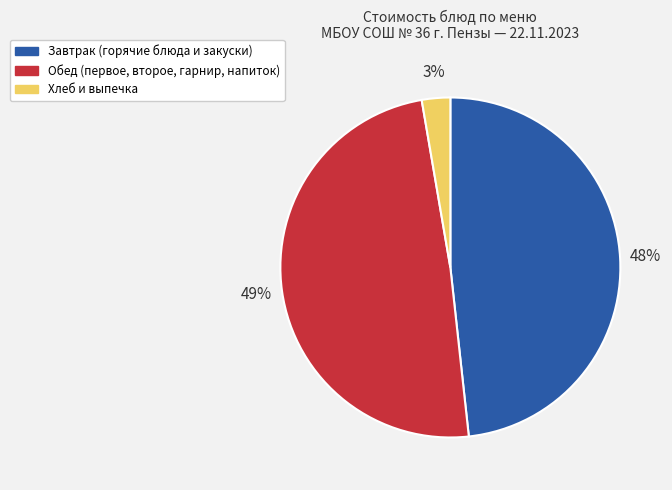

Is there a majority slice in this chart?

No